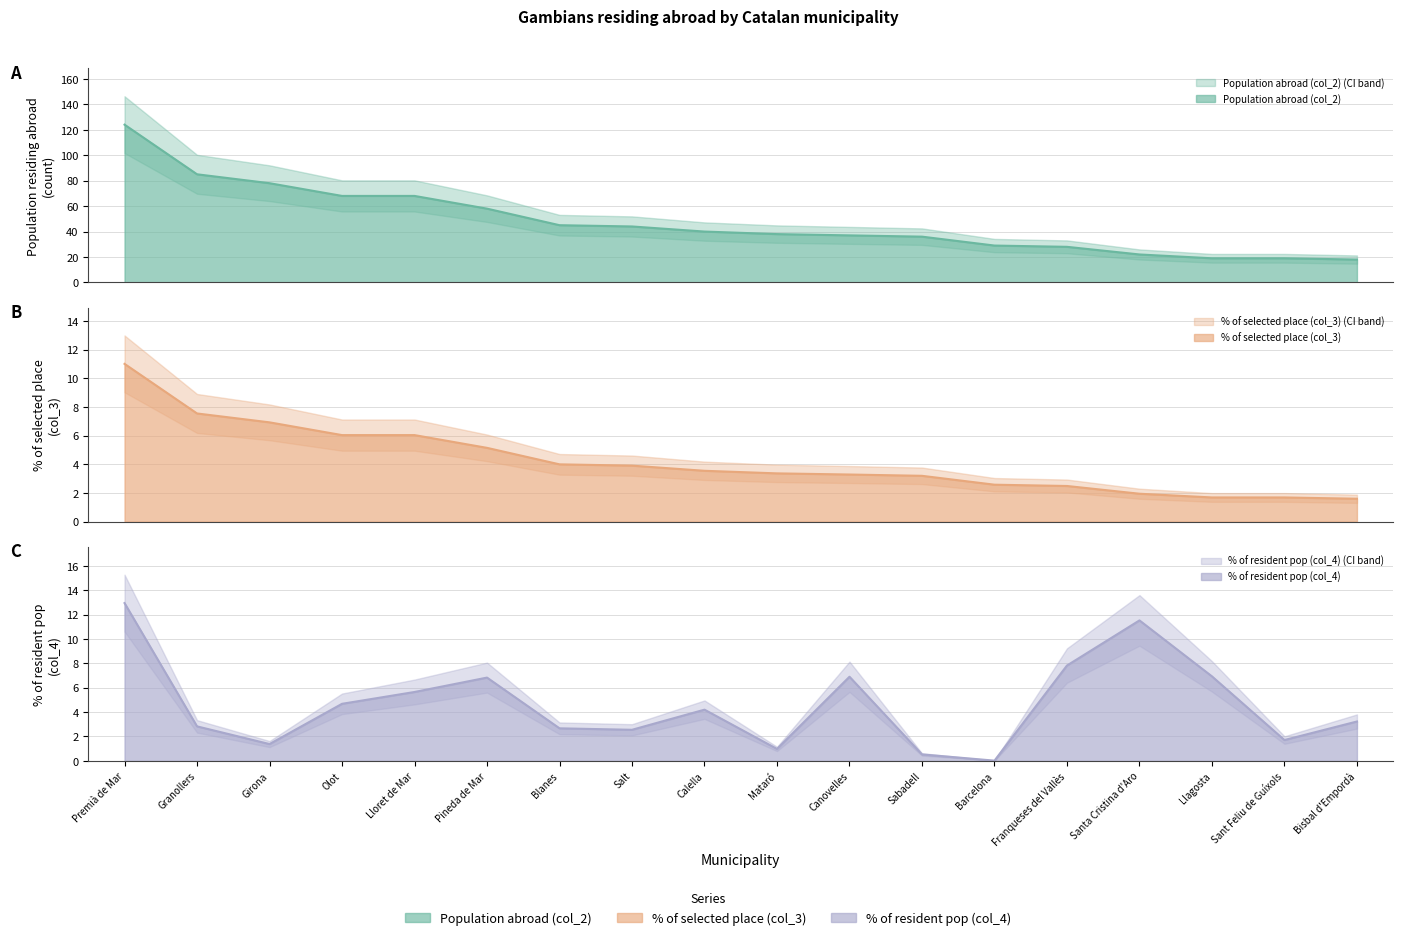

Which category has the highest value in the % of resident pop (col_4) series?

Premià de Mar